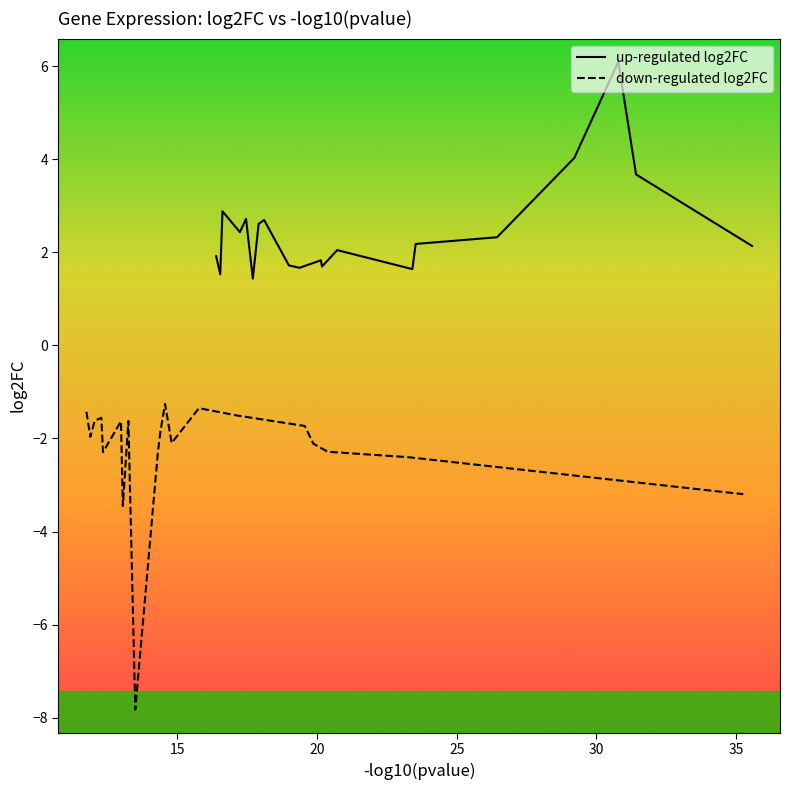

What is the difference between the maximum and minimum values in the down-regulated log2FC series?

6.6